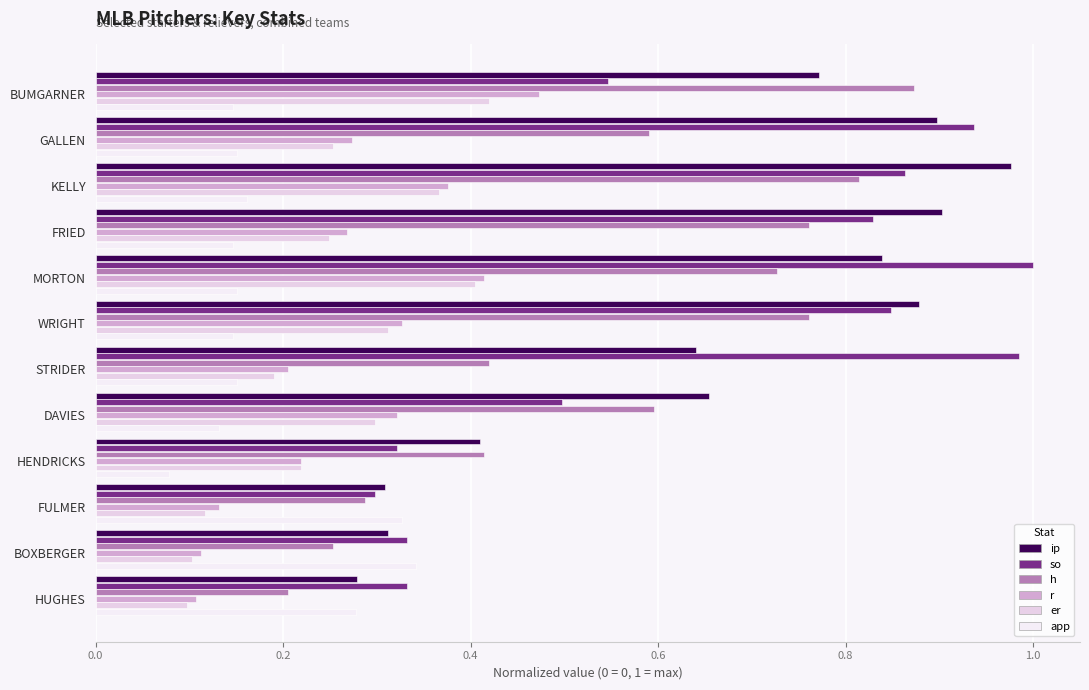

How many distinct data groups are displayed?

6